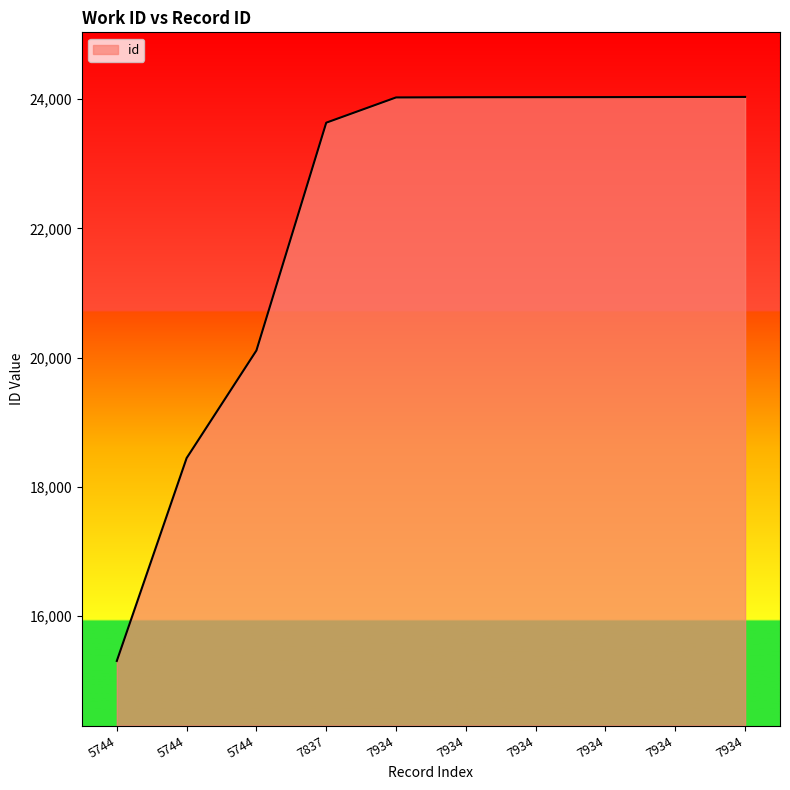

Does the chart display data point markers on the line(s)?

No